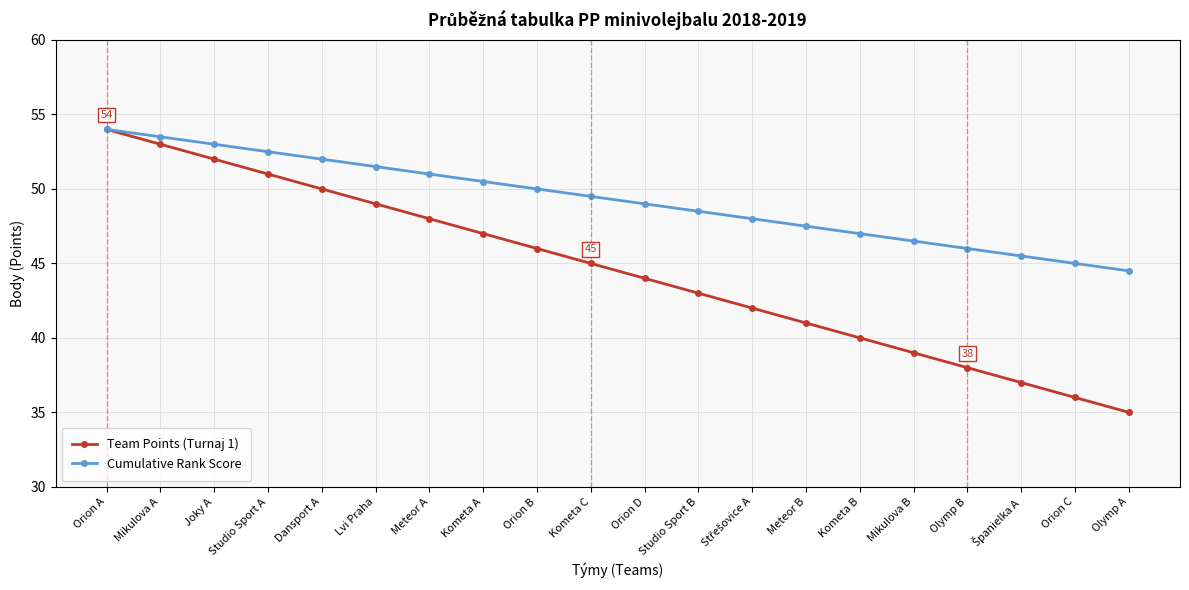

The Team Points (Turnaj 1) series shows 47.0 at Kometa A. True or false?

True